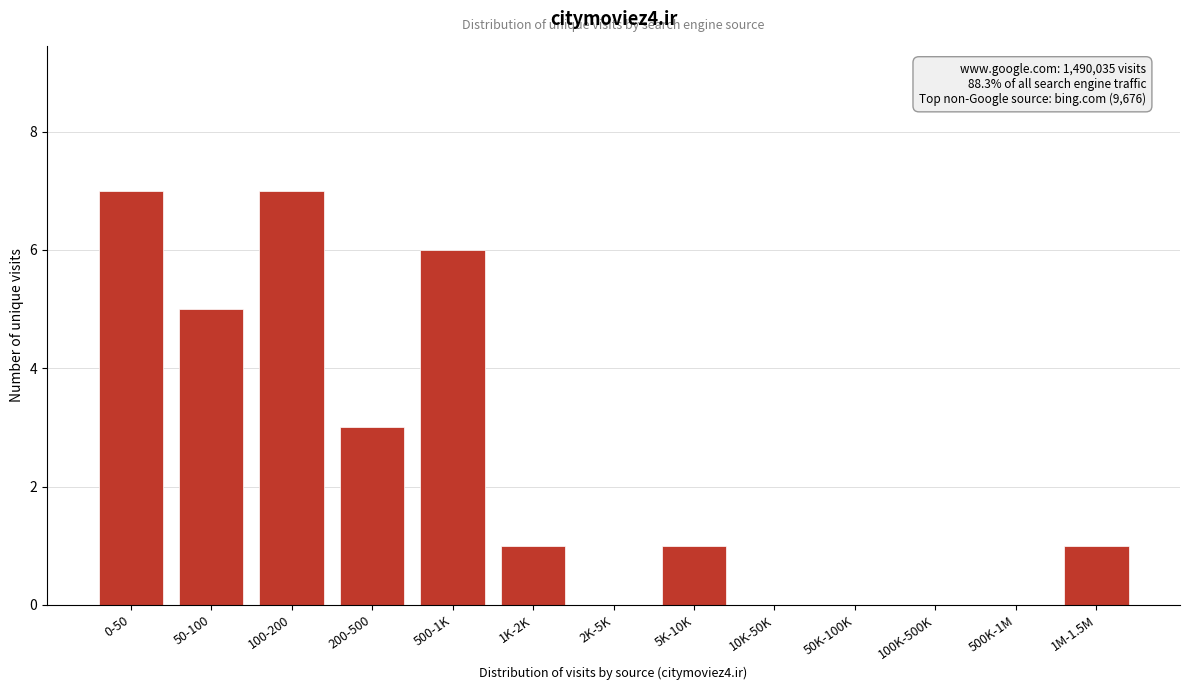

Reading left to right, list all the values displayed in this chart.

0-50=7	50-100=5	100-200=7	200-500=3	500-1K=6	1K-2K=1	2K-5K=0	5K-10K=1	10K-50K=0	50K-100K=0	100K-500K=0	500K-1M=0	1M-1.5M=1